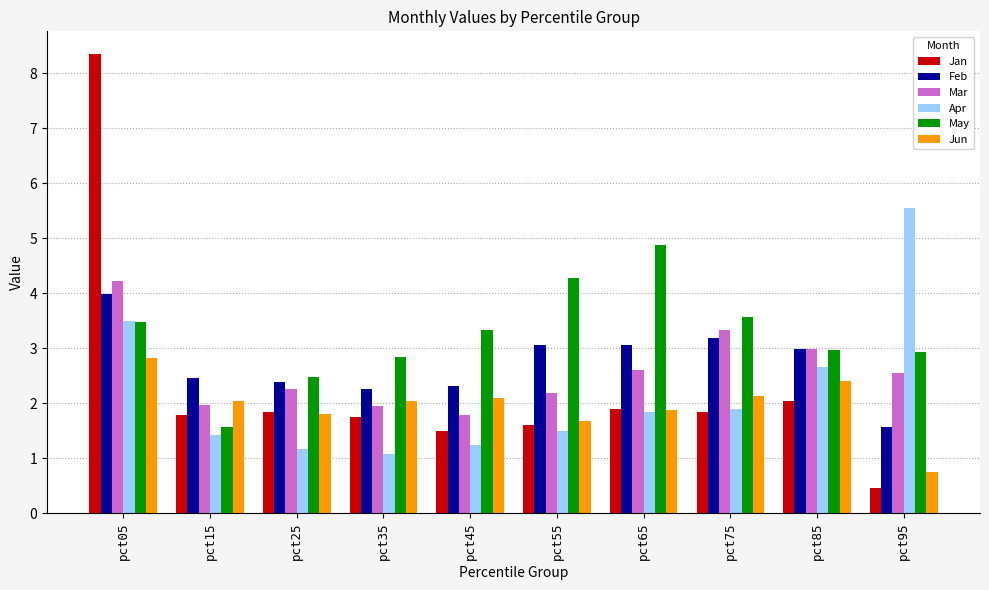

Which series has the largest total across all categories?

May